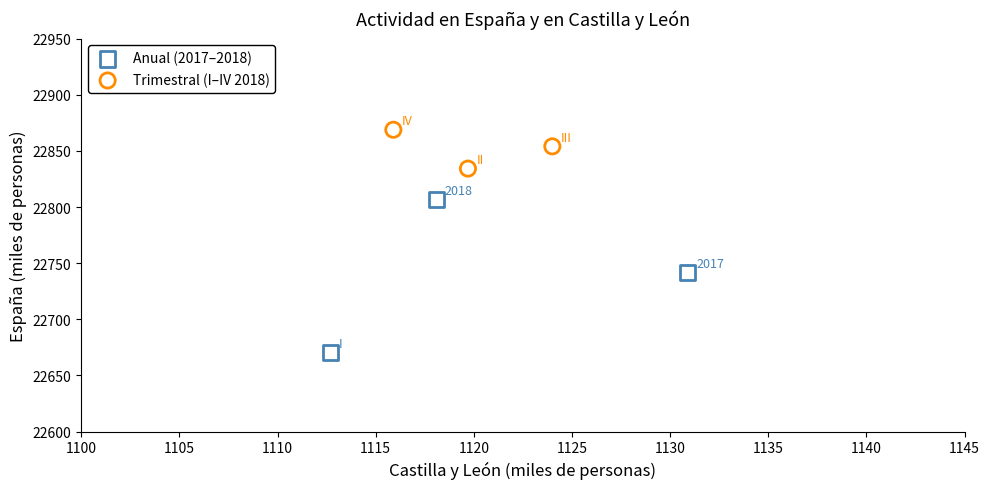

Which series contains the highest Y value?

Trimestral (I–IV 2018)